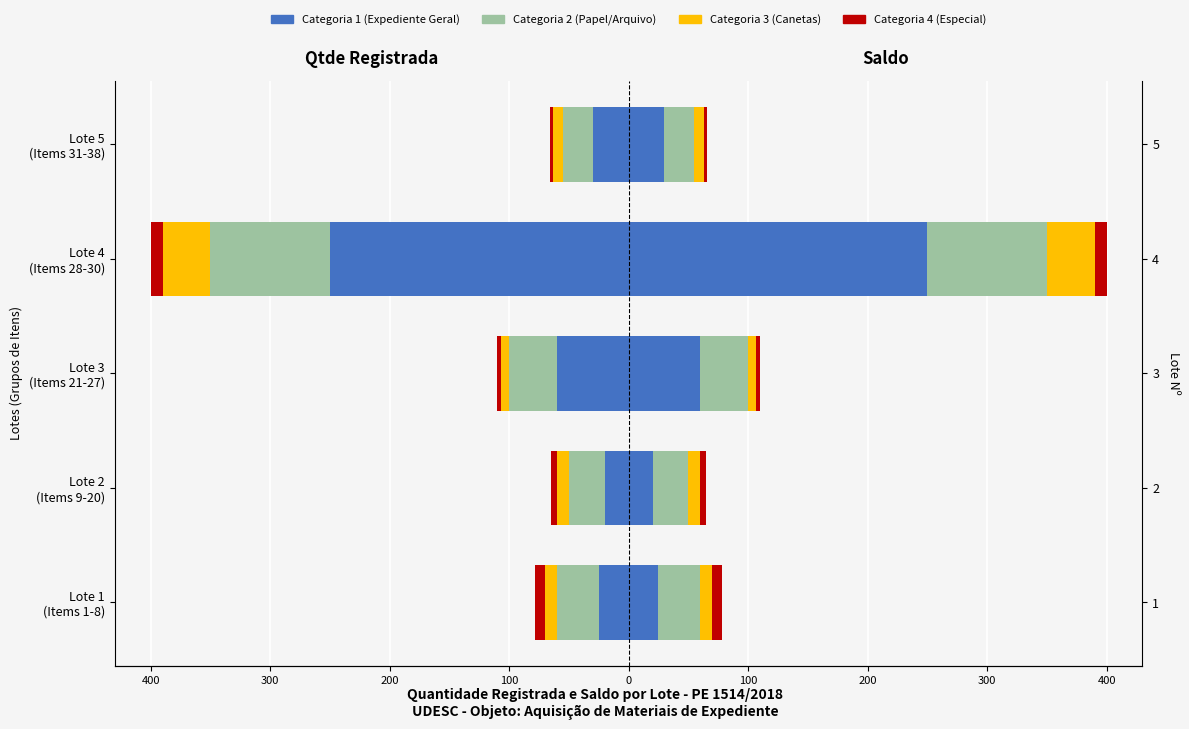

At which label is the value closest to -135?

Lote 3 (Items 21-27)